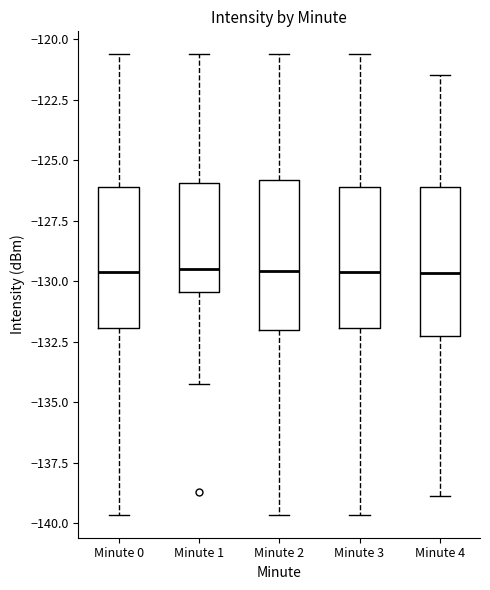

Reading left to right, transcribe this box plot: for each box, give where its median line is, the range the box spans, and where its two whiskers end, as read against the y-axis. The values are not printed on the chart, so give them approximately, as read against the axis.

Minute 0: median -129.5, box -132.0 to -126.0, whiskers -139.5 to -120.5
Minute 1: median -129.5, box -130.5 to -126.0, whiskers -134.5 to -120.5
Minute 2: median -129.5, box -132.0 to -126.0, whiskers -139.5 to -120.5
Minute 3: median -129.5, box -132.0 to -126.0, whiskers -139.5 to -120.5
Minute 4: median -129.5, box -132.0 to -126.0, whiskers -139.0 to -121.5